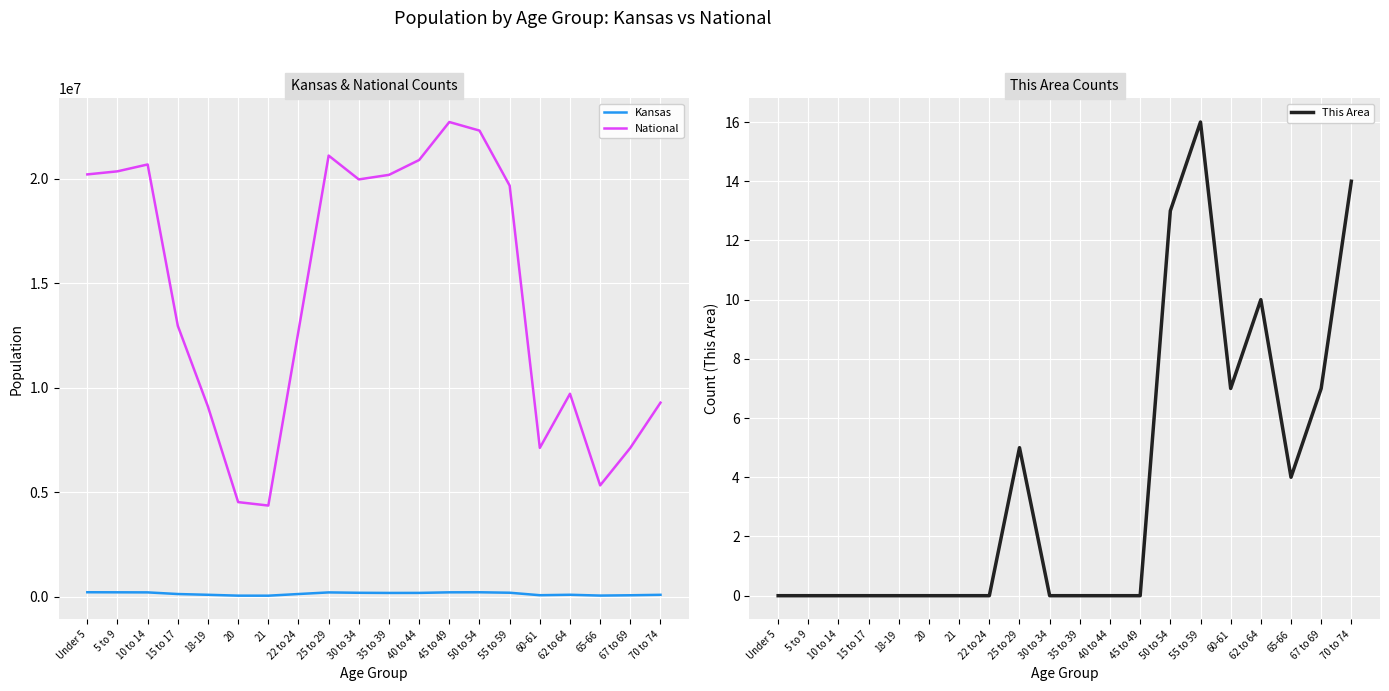

What is the difference between the second highest and second lowest values in the National series?

17778996